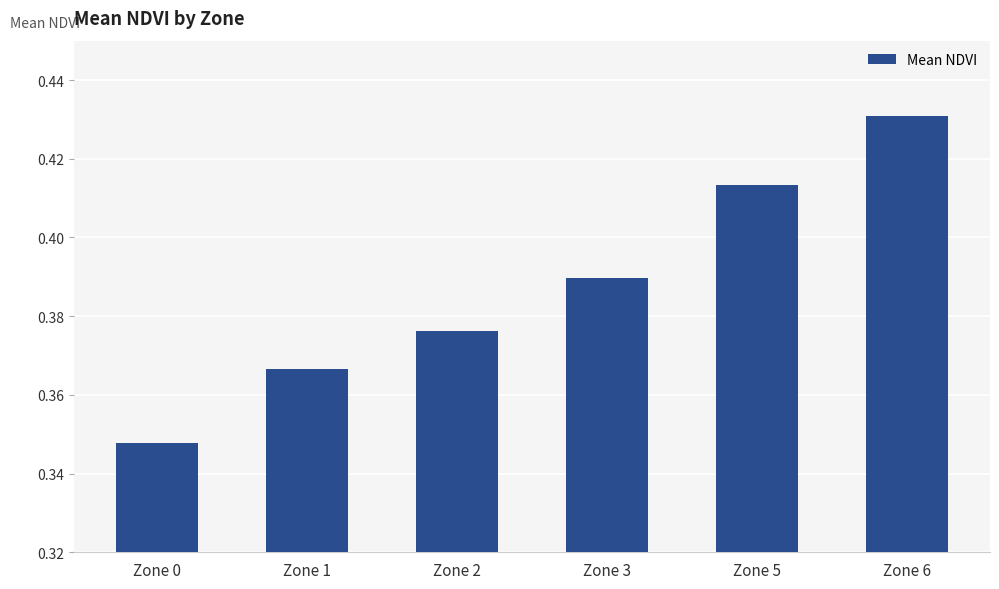

Where is the data nearest to the value 0?

Zone 0